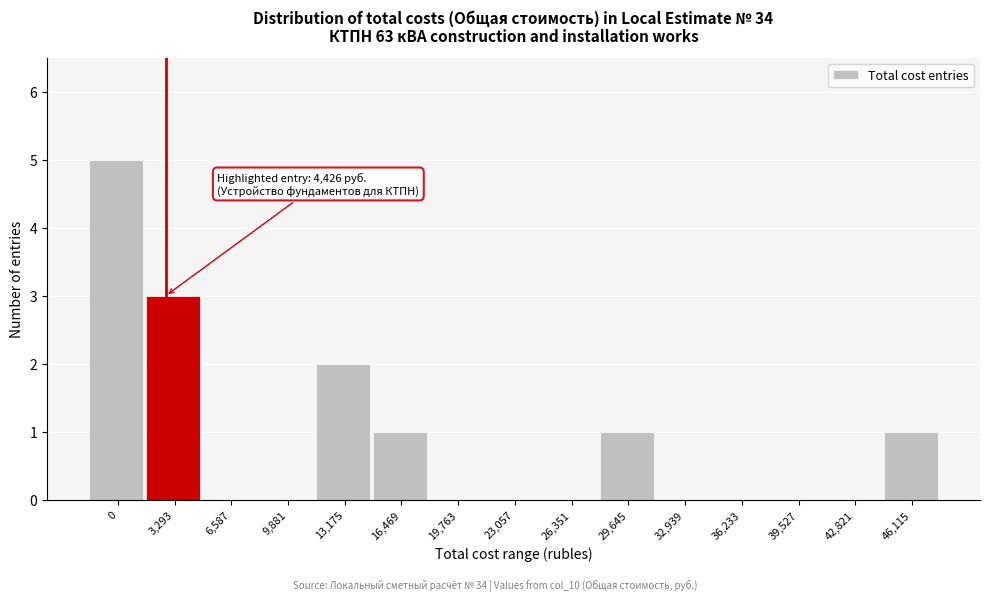

Reading right to left, list all the values displayed in this chart.

46,115=1	42,821=0	39,527=0	36,233=0	32,939=0	29,645=1	26,351=0	23,057=0	19,763=0	16,469=1	13,175=2	9,881=0	6,587=0	3,293=3	0=5